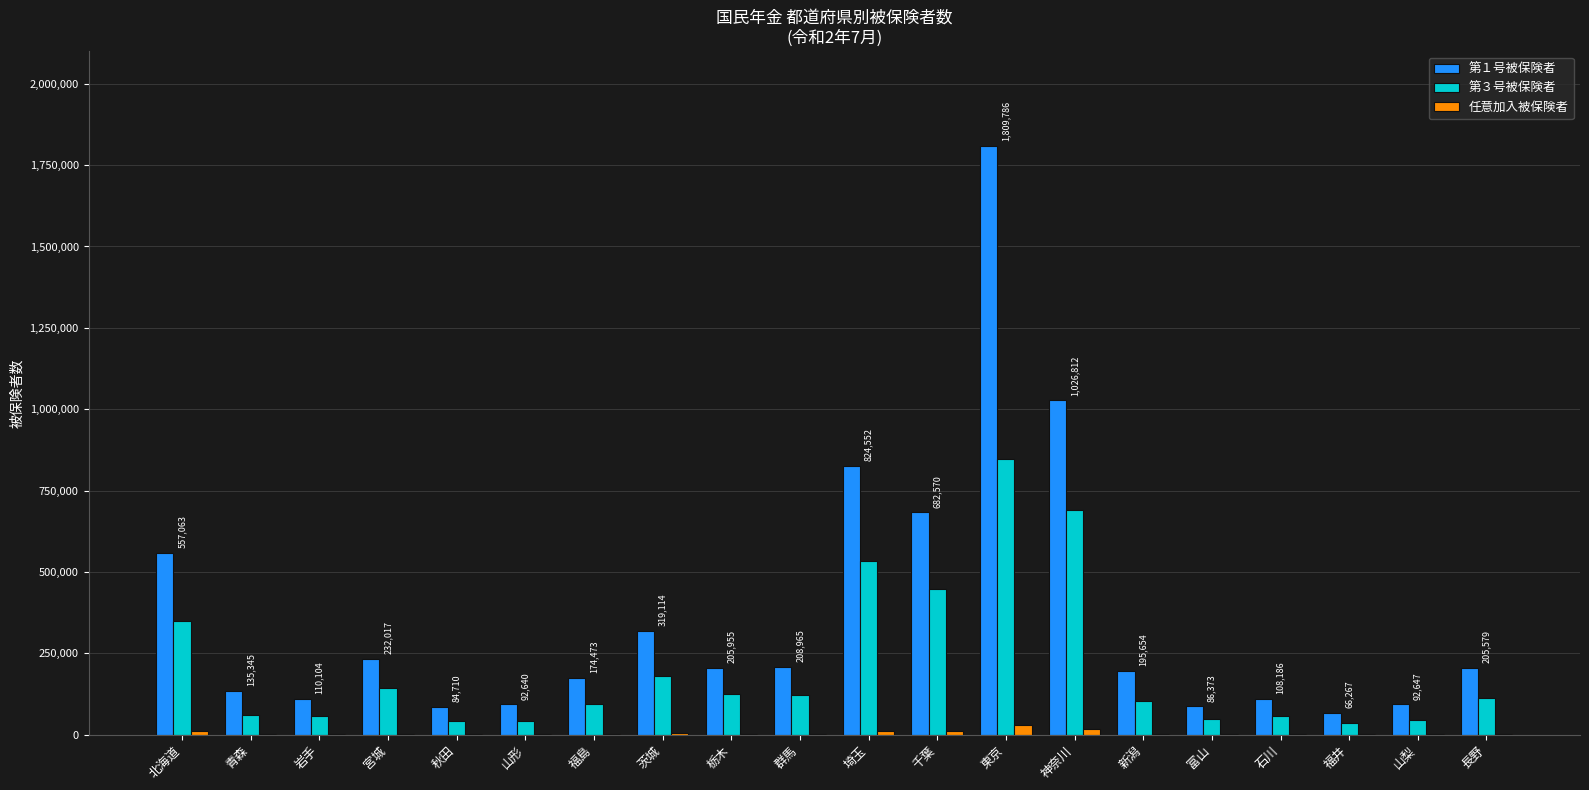

At which category is the sum across all series the highest?

東京